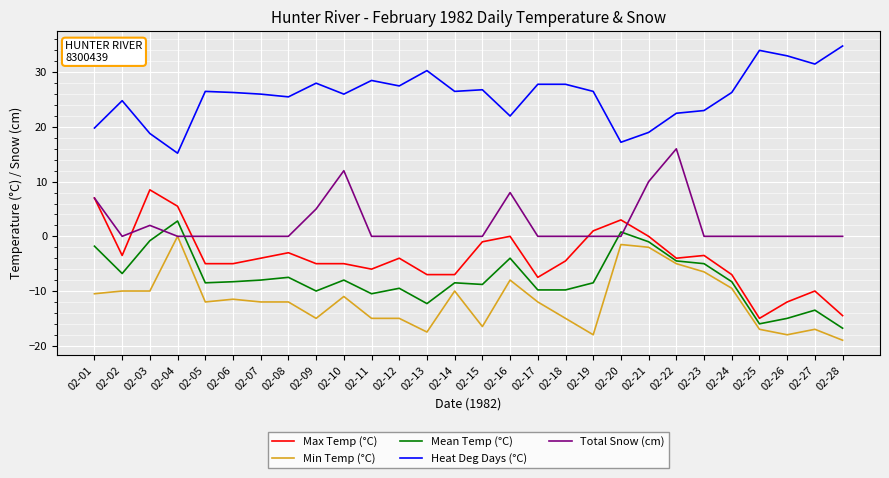

What is the sum of all Total Snow (cm) values?

60.0